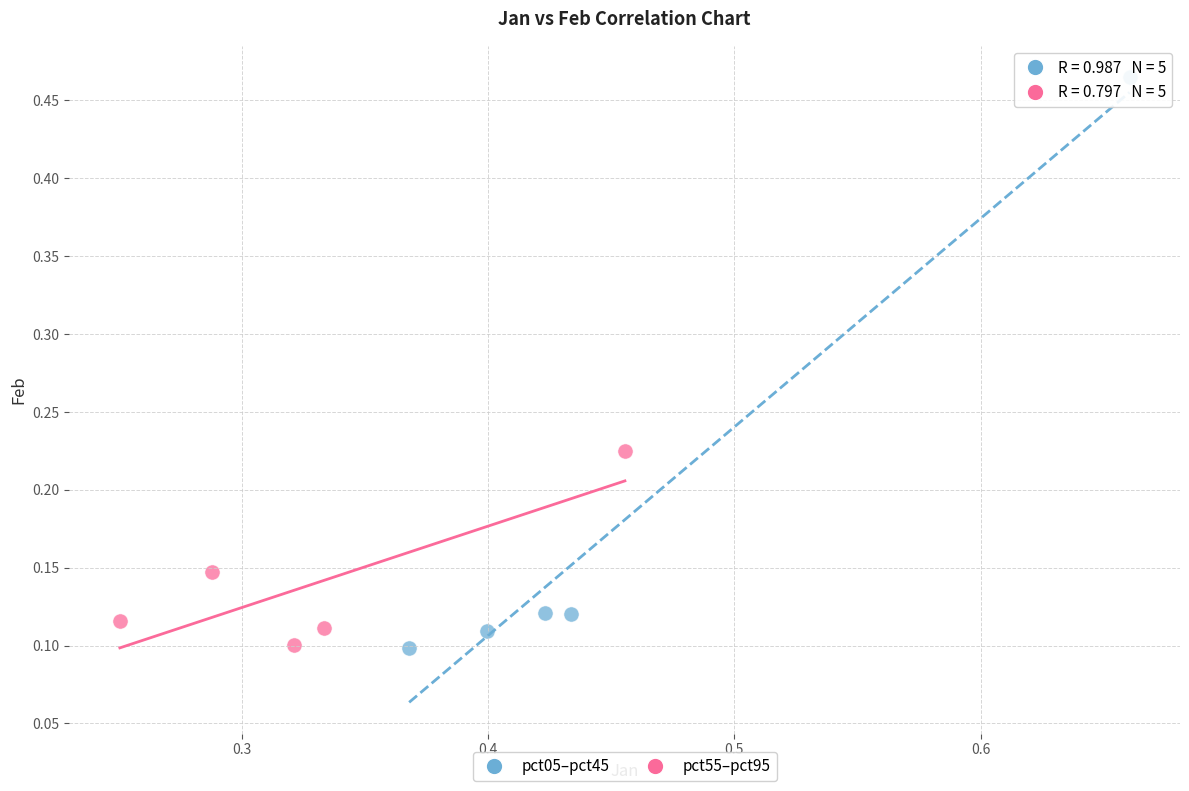

Which series contains the highest Y value?

pct05–pct45